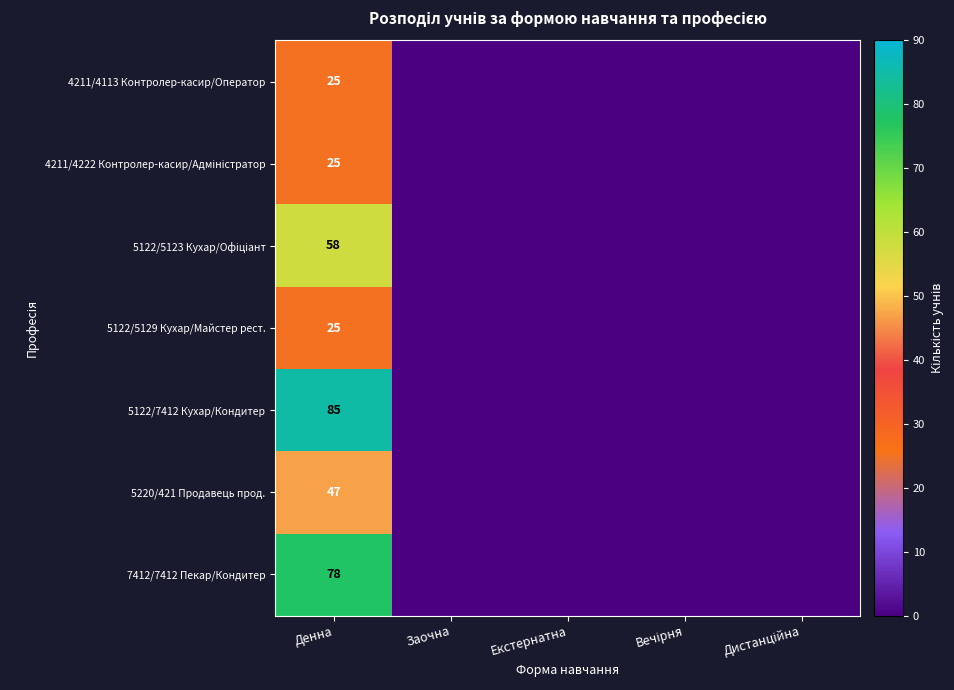

What is the difference between the highest and lowest values at Денна?

60